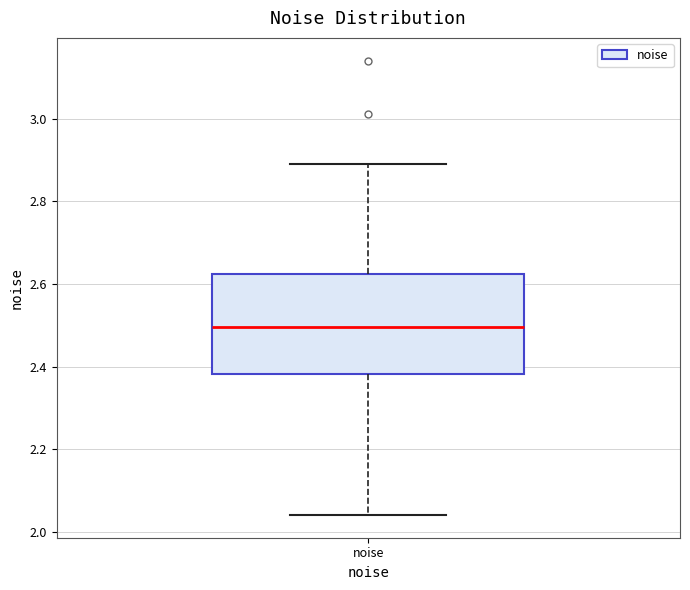

Where does the median line of the box for noise sit on the y-axis? The values are not printed on the chart, so give them approximately, as read against the axis.

2.50